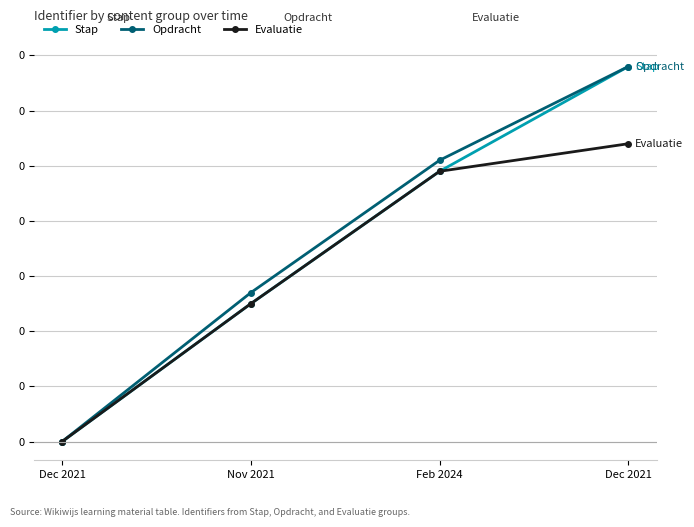

Does the chart have visible grid lines?

Yes